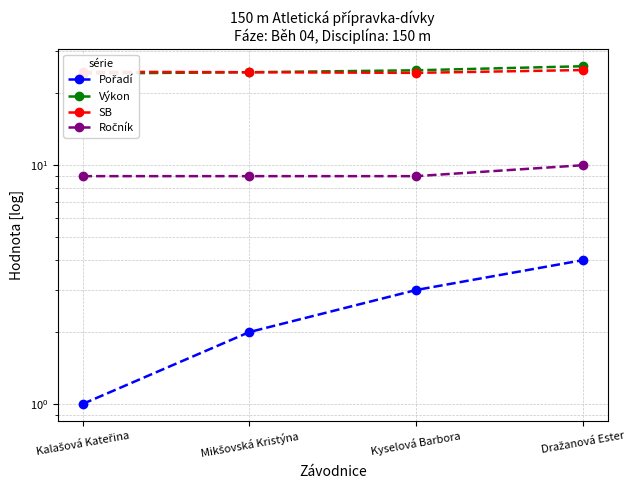

What value does the SB series have at Dražanová Ester?

25.1